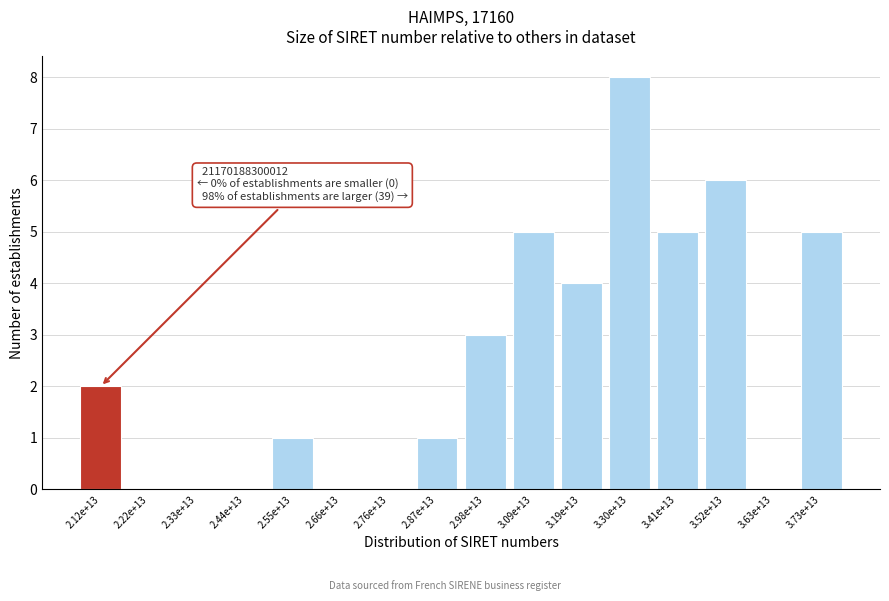

Reading left to right, list all the values displayed in this chart.

2.12e+13=2	2.22e+13=0	2.33e+13=0	2.44e+13=0	2.55e+13=1	2.66e+13=0	2.76e+13=0	2.87e+13=1	2.98e+13=3	3.09e+13=5	3.19e+13=4	3.30e+13=8	3.41e+13=5	3.52e+13=6	3.63e+13=0	3.73e+13=5